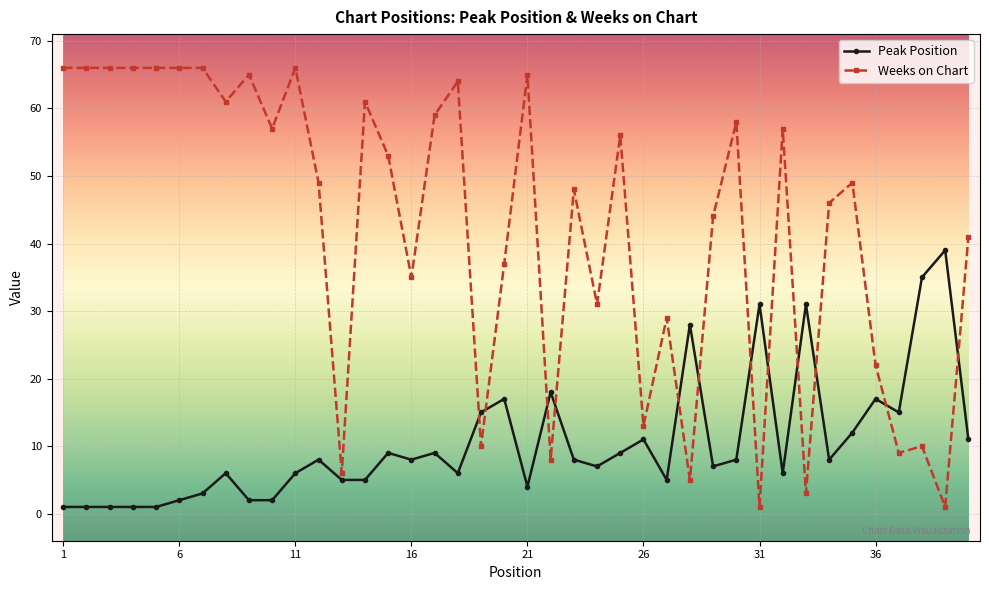

Reading left to right, extract all data points from this chart.

Peak Position: 1	1	1	1	1	2	3	6	2	2	6	8	5	5	9	8	9	6	15	17	4	18	8	7	9	11	5	28	7	8	31	6	31	8	12	17	15	35	39	11
Weeks on Chart: 66	66	66	66	66	66	66	61	65	57	66	49	6	61	53	35	59	64	10	37	65	8	48	31	56	13	29	5	44	58	1	57	3	46	49	22	9	10	1	41